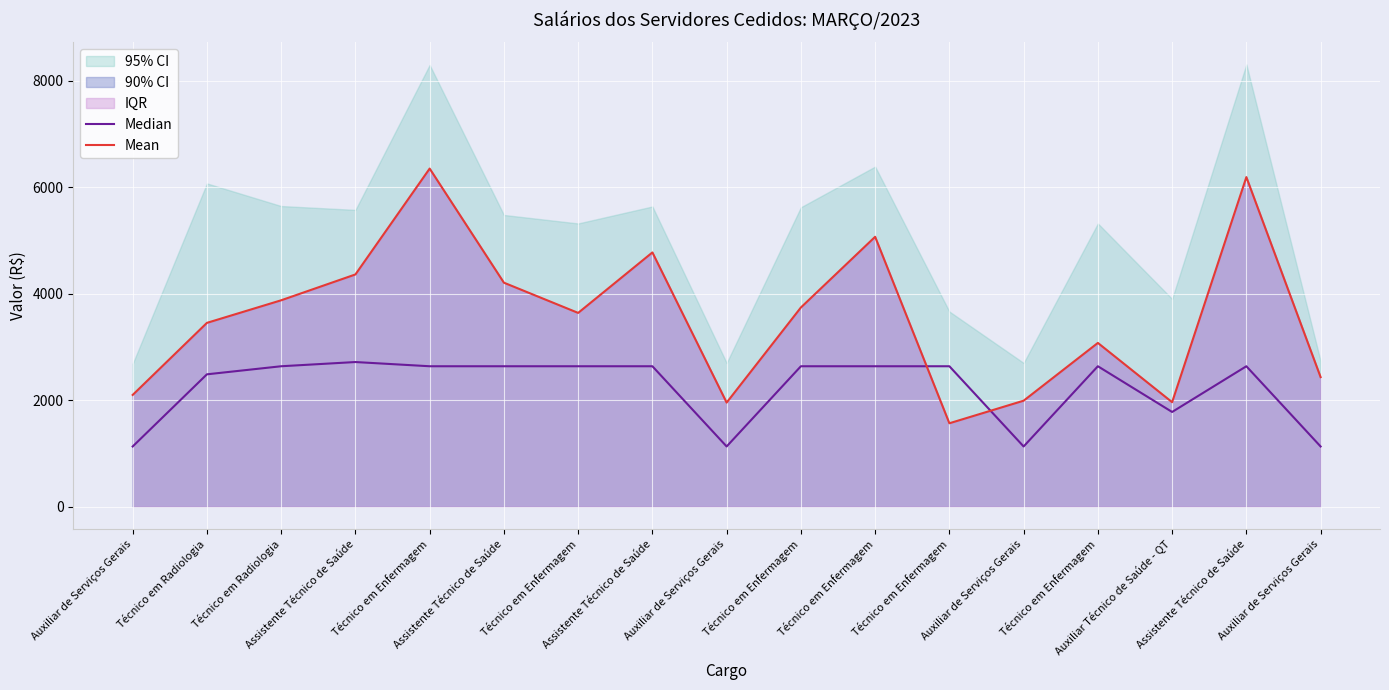

What is the label of the 8th point from the right?

Técnico em Enfermagem